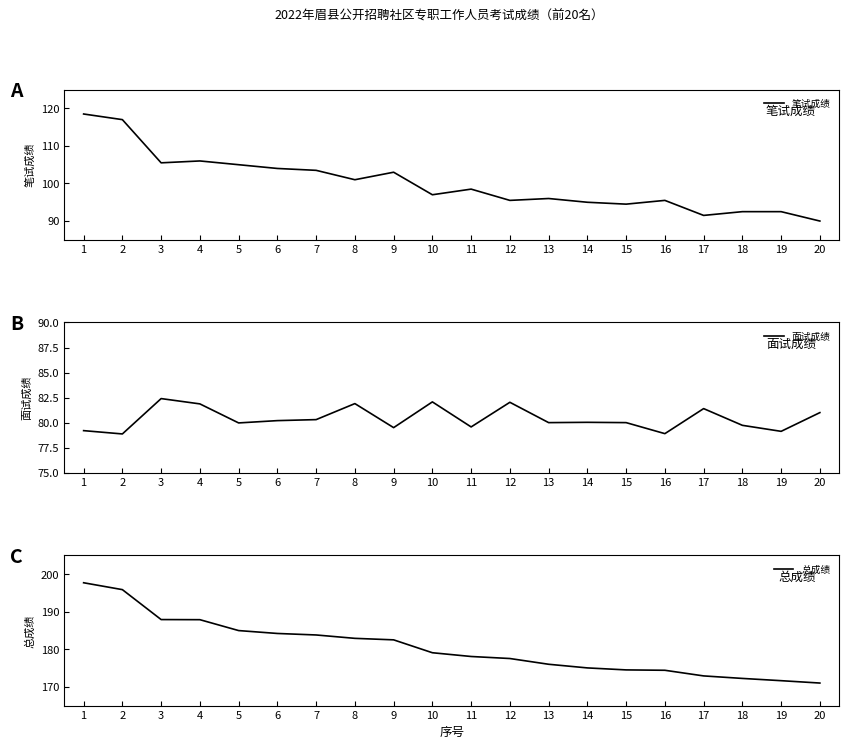

Between 17 and 18, which series saw the biggest shift?

面试成绩